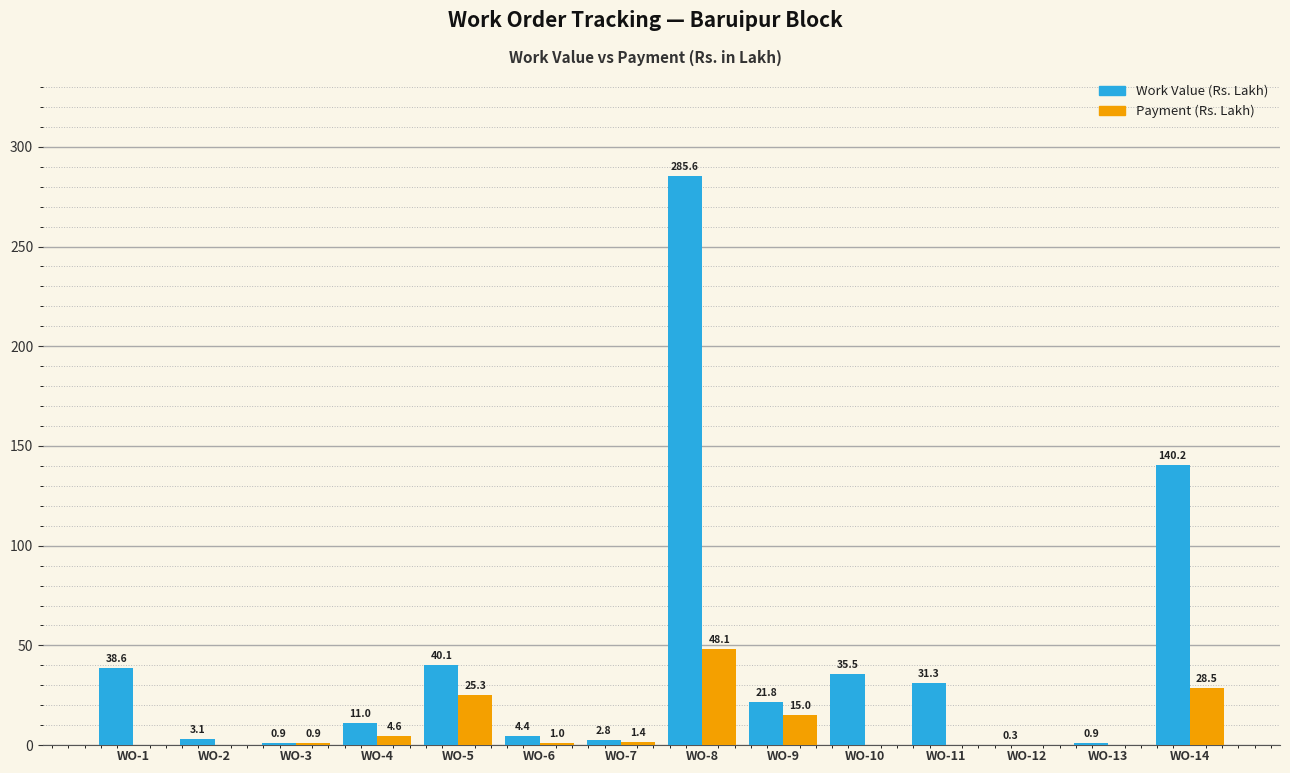

What is the sum of all Work Value (Rs. Lakh) values?

616.5